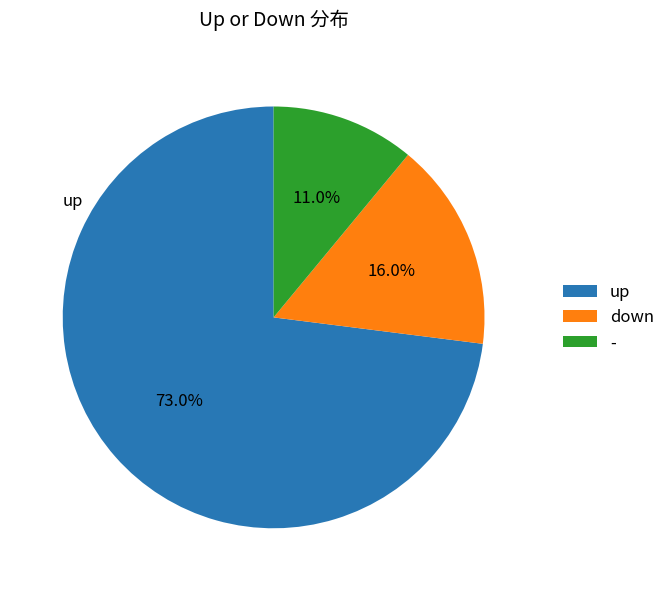

Which has a higher value, down or up?

up